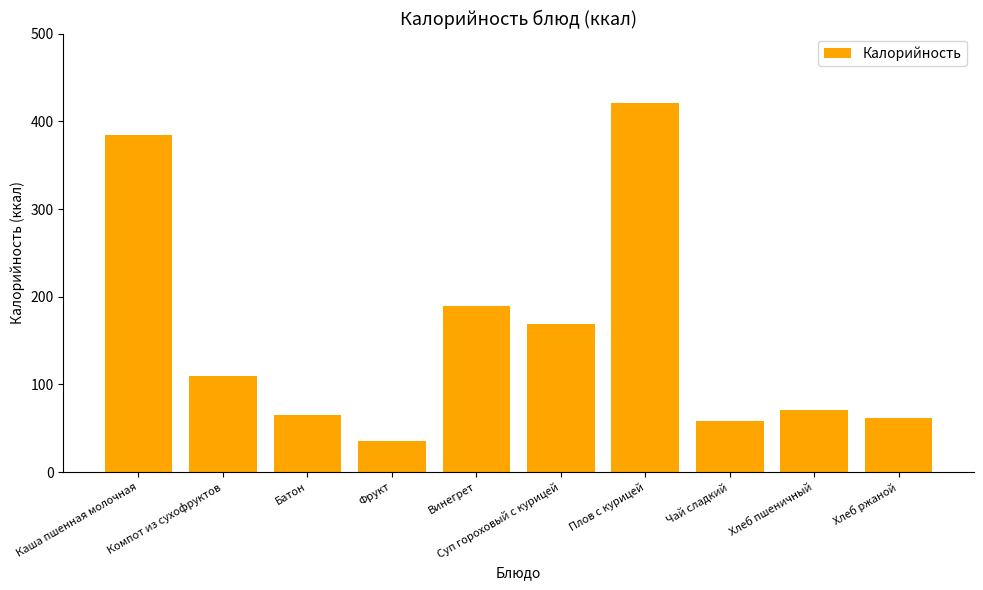

What is the maximum value shown in the chart?

421.2